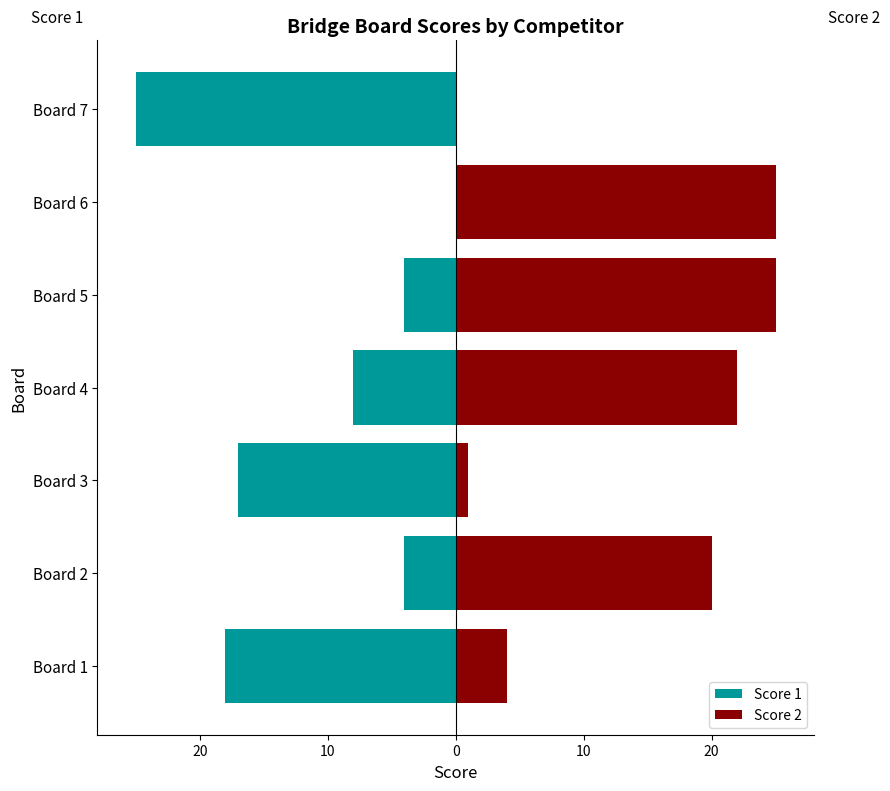

The Score 2 series shows 12 at Board 6. True or false?

False